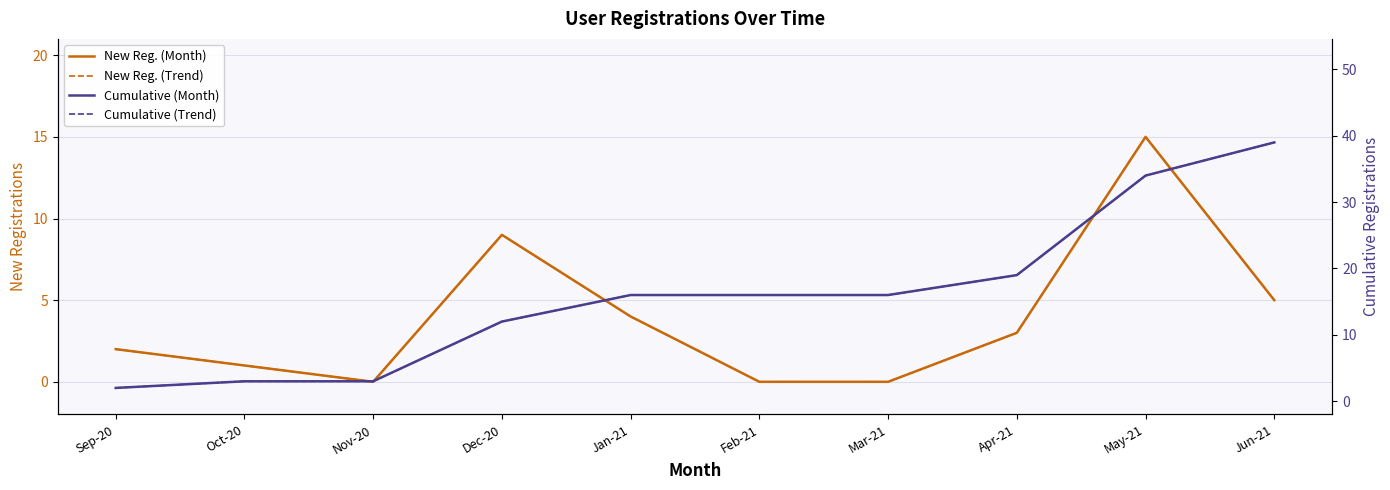

The value of New Registrations (Solid) at Nov-20 is 0. True or false?

True